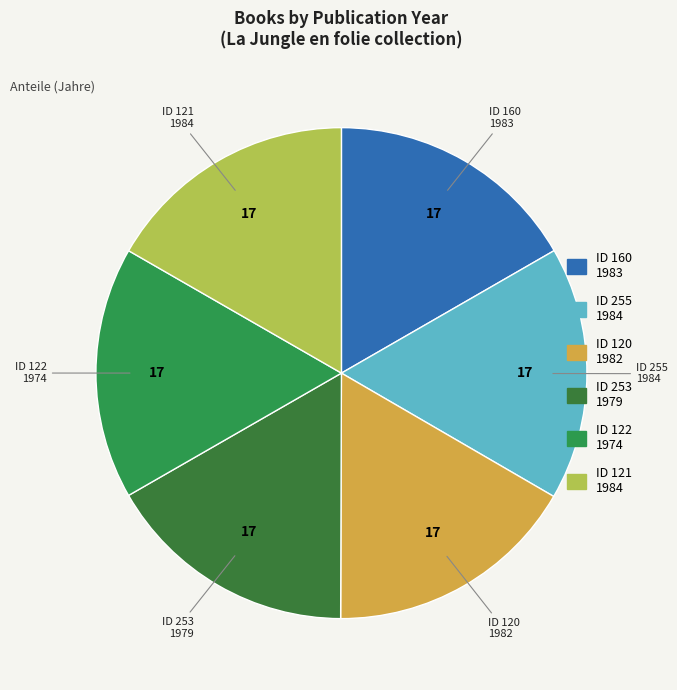

Which category has the smallest portion of the pie?

122